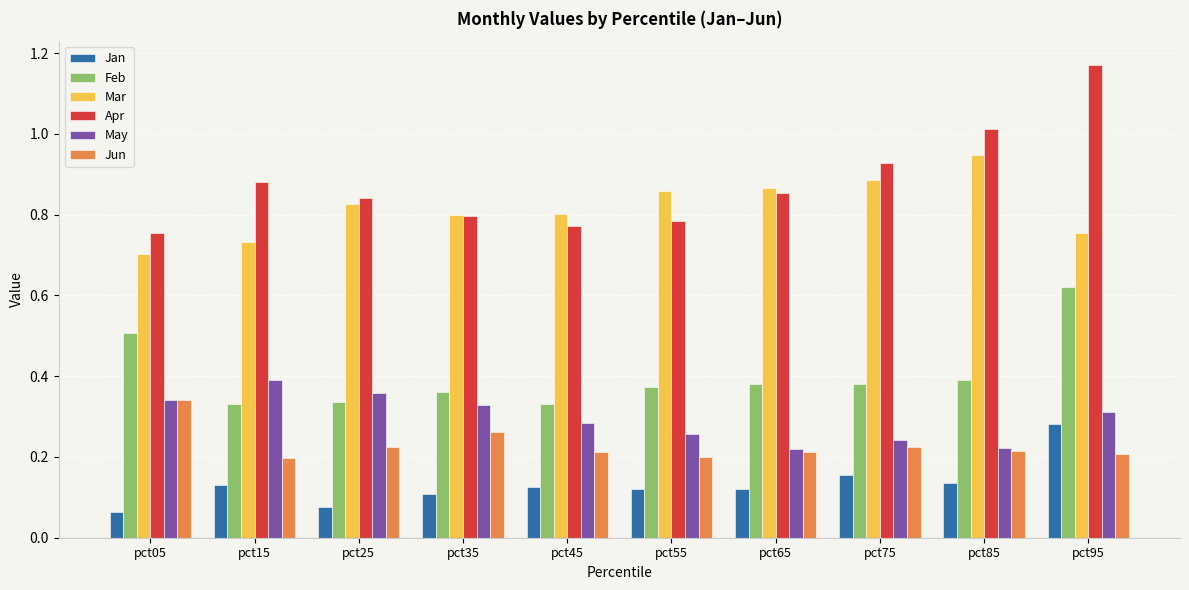

Which series has the largest total across all categories?

Apr